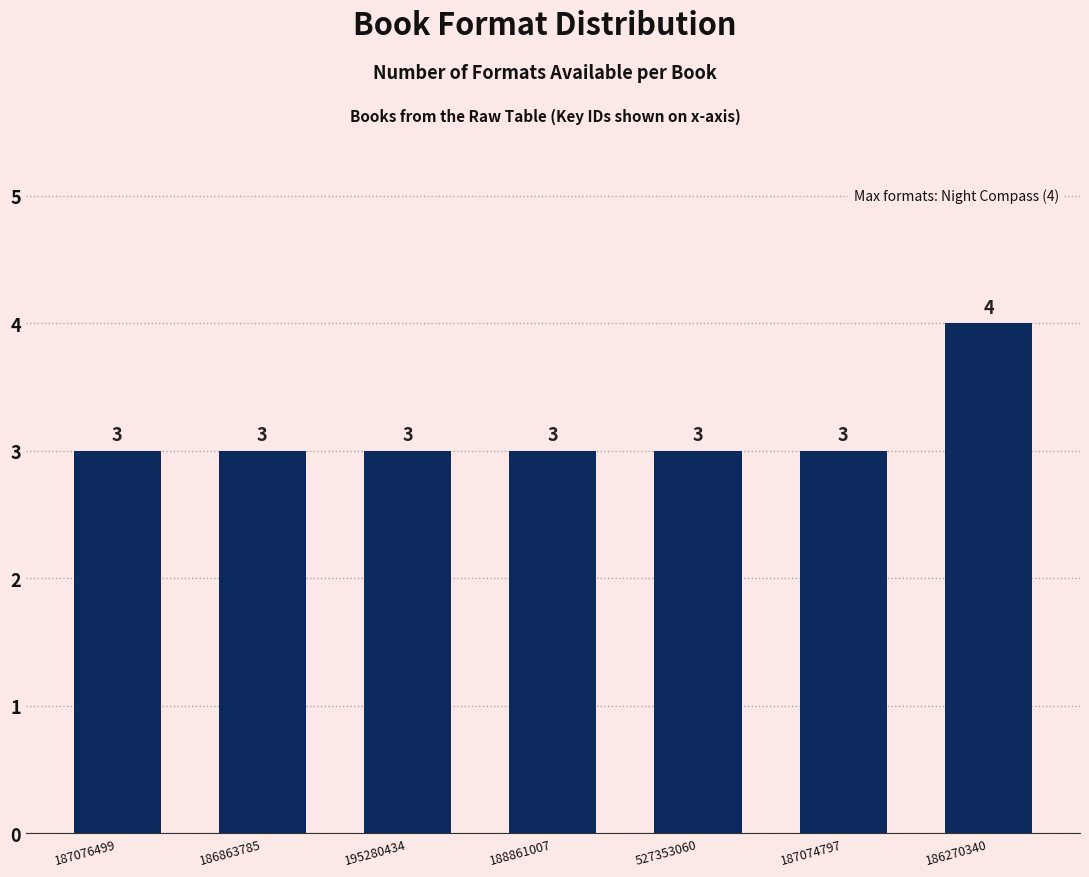

Reading left to right, what are all the values shown in this chart?

3	3	3	3	3	3	4